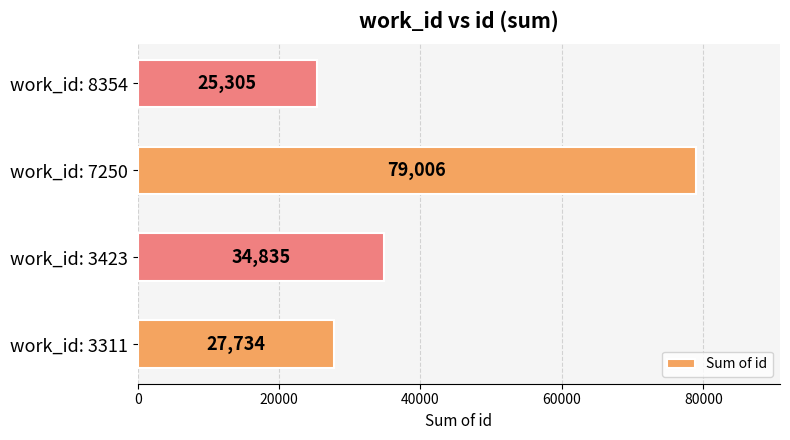

How many bars are there in total?

4